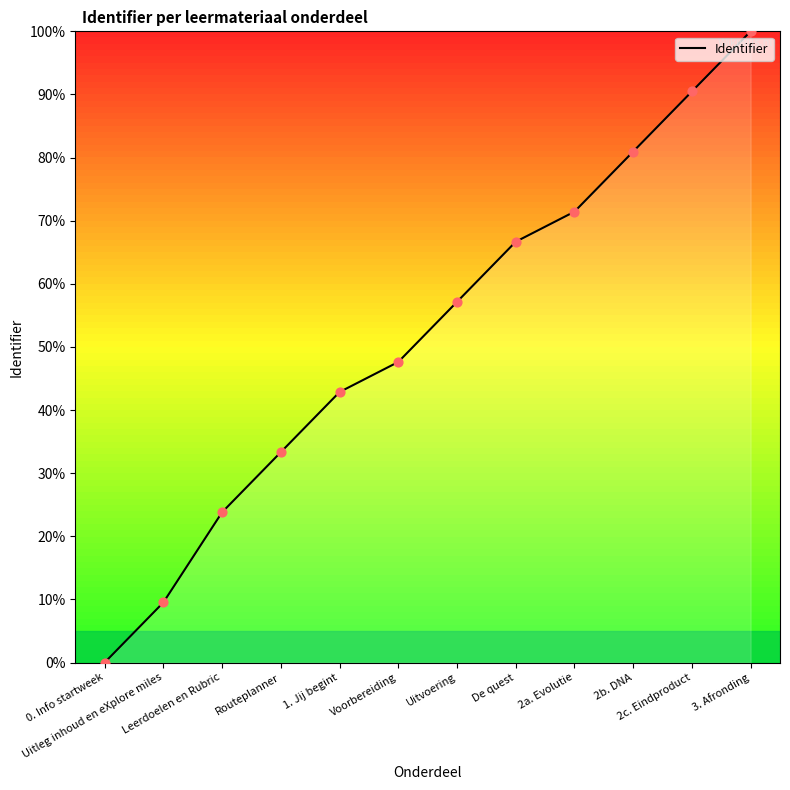

What is the change in value from Leerdoelen en Rubric to Routeplanner?

+9.5